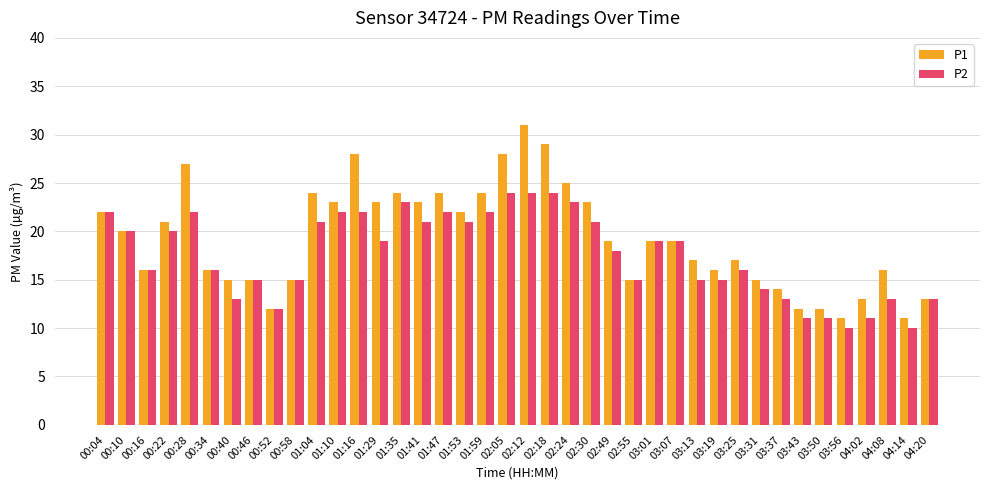

Rank the series by their maximum value, from highest to lowest.

P1, P2